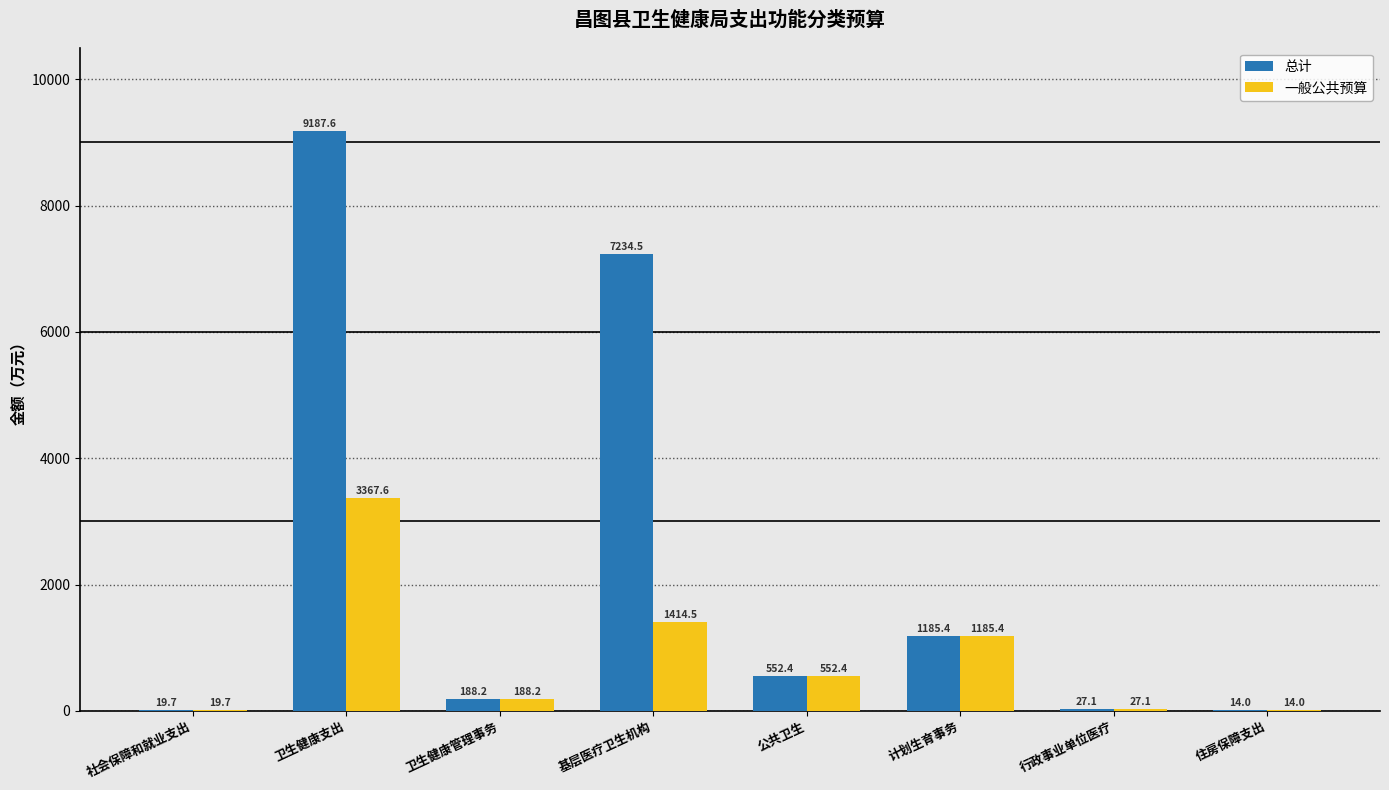

Reading right to left, list all the values displayed in this chart.

总计: 14.0	27.1	1185.4	552.4	7234.5	188.2	9187.6	19.7
一般公共预算: 14.0	27.1	1185.4	552.4	1414.5	188.2	3367.6	19.7